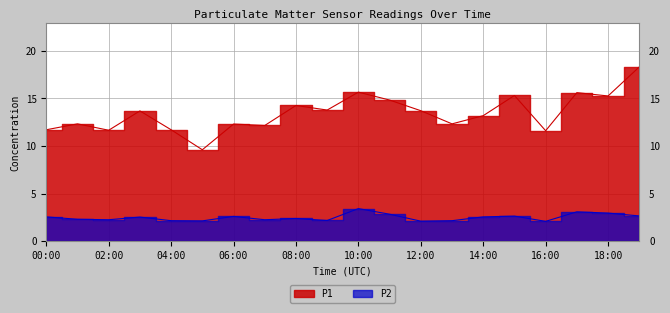

Which has a higher value, 10:00 or 12:00?

10:00